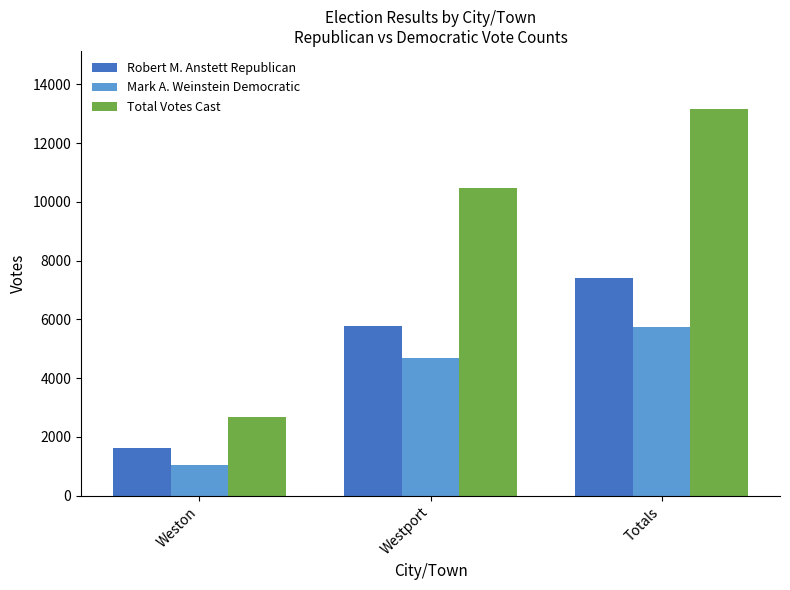

Which series changed the most between Weston and Westport?

Total Votes Cast